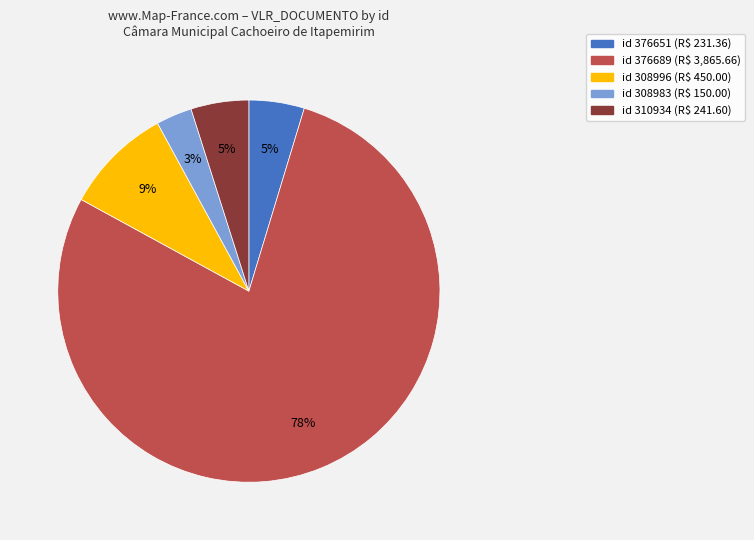

Is there a majority slice in this chart?

Yes